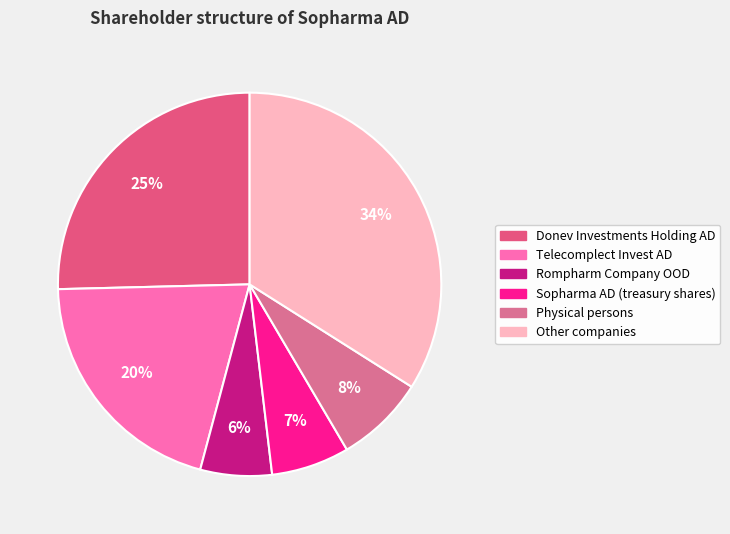

Rank the categories by value from highest to lowest.

Other companies, Donev Investments Holding AD, Telecomplect Invest AD, Physical persons, Sopharma AD (treasury shares), Rompharm Company OOD